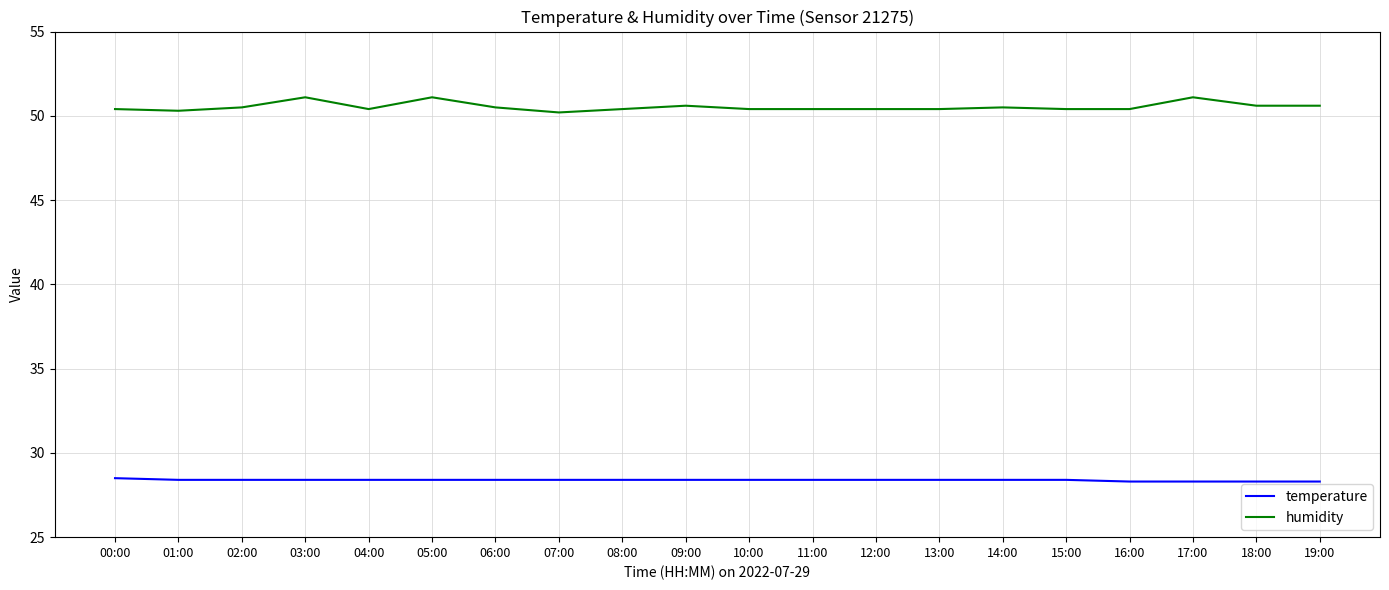

What is the greatest value displayed?

51.1